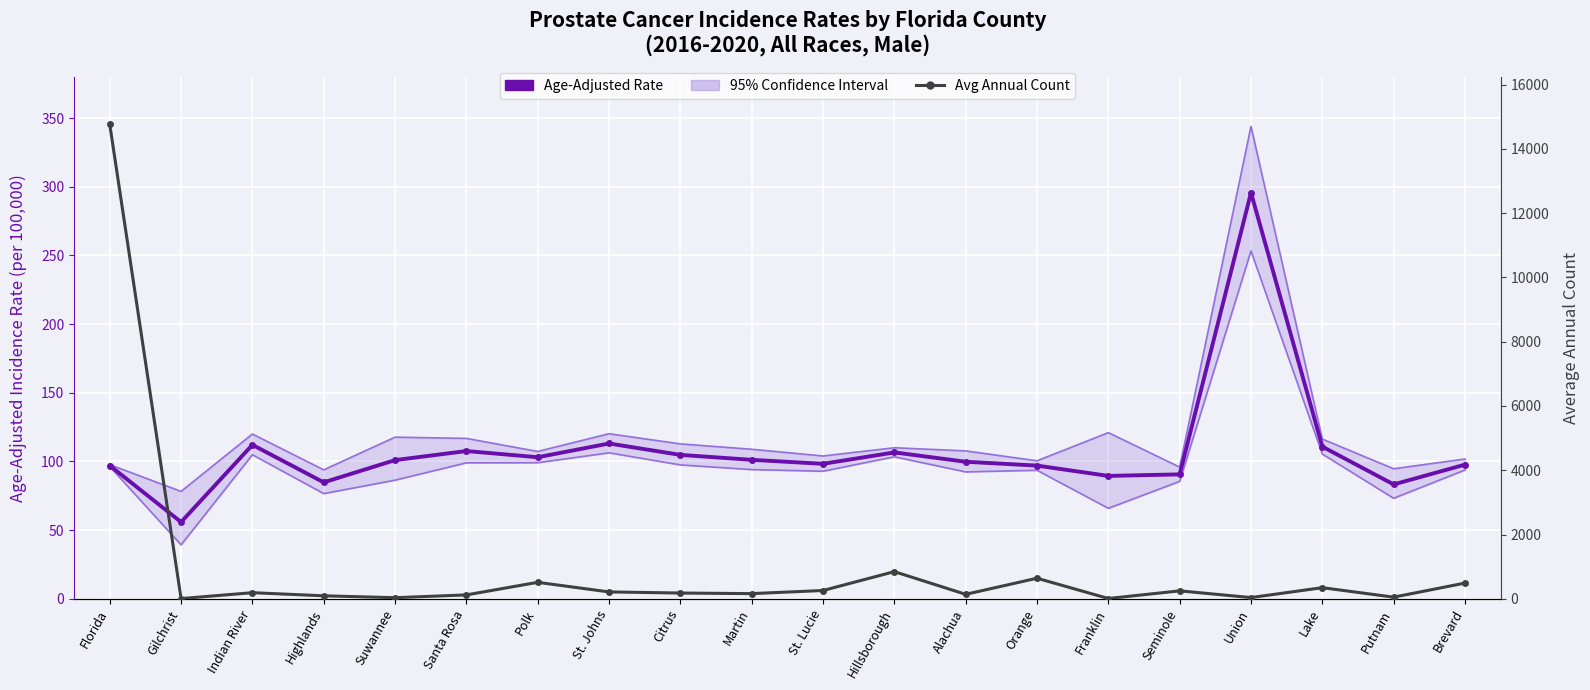

What is the difference between the maximum and second lowest values in the Avg Annual Count series?

14752.0